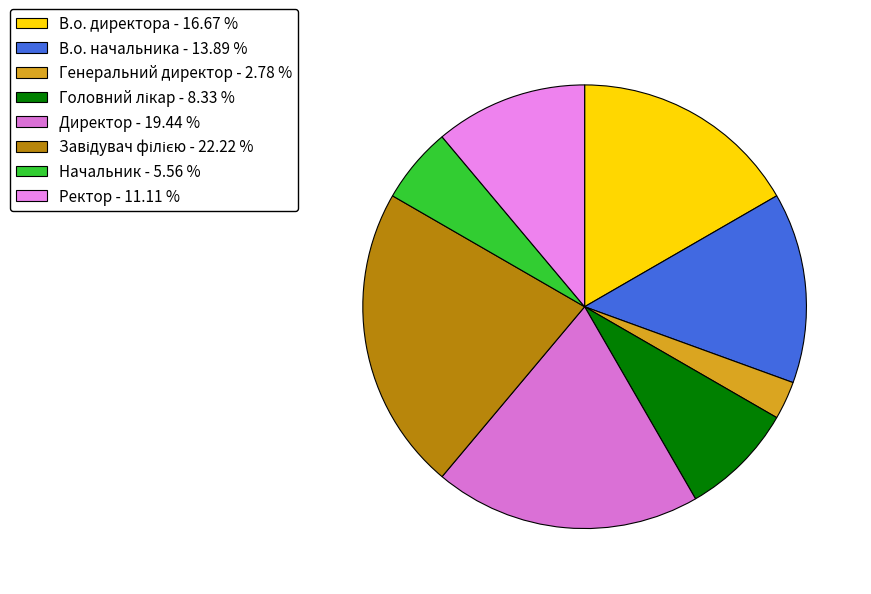

Between Головний лікар and В.о. директора, which is larger?

В.о. директора